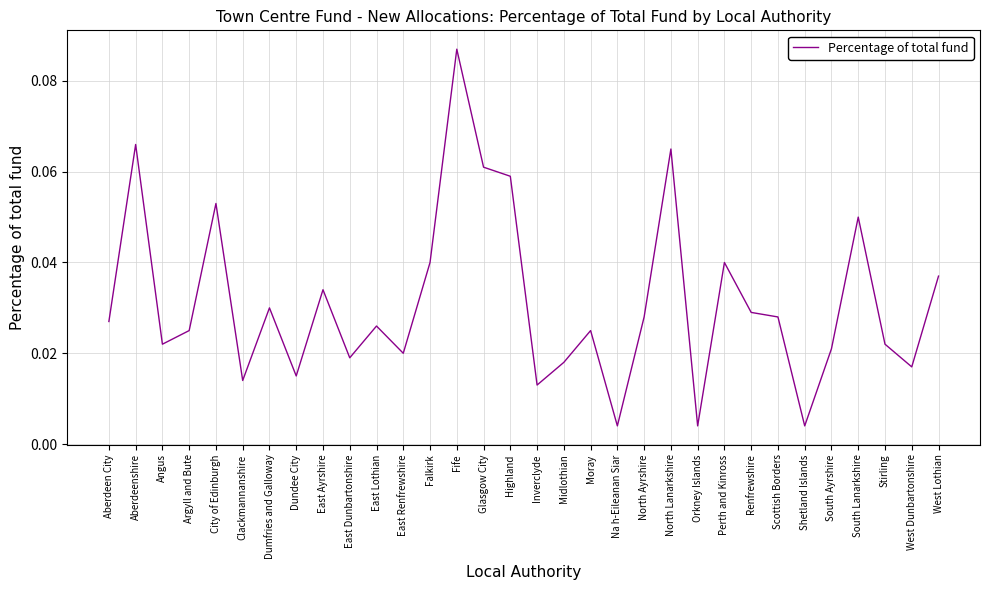

Which has a higher value, Argyll and Bute or South Lanarkshire?

South Lanarkshire